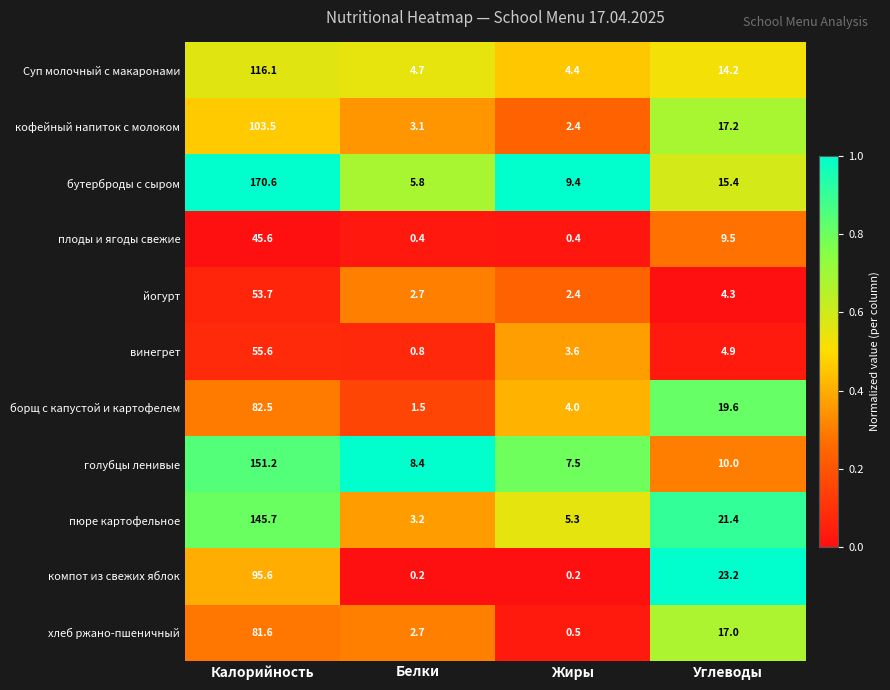

Is it true that борщ с капустой и картофелем equals 4.0 at Жиры?

True